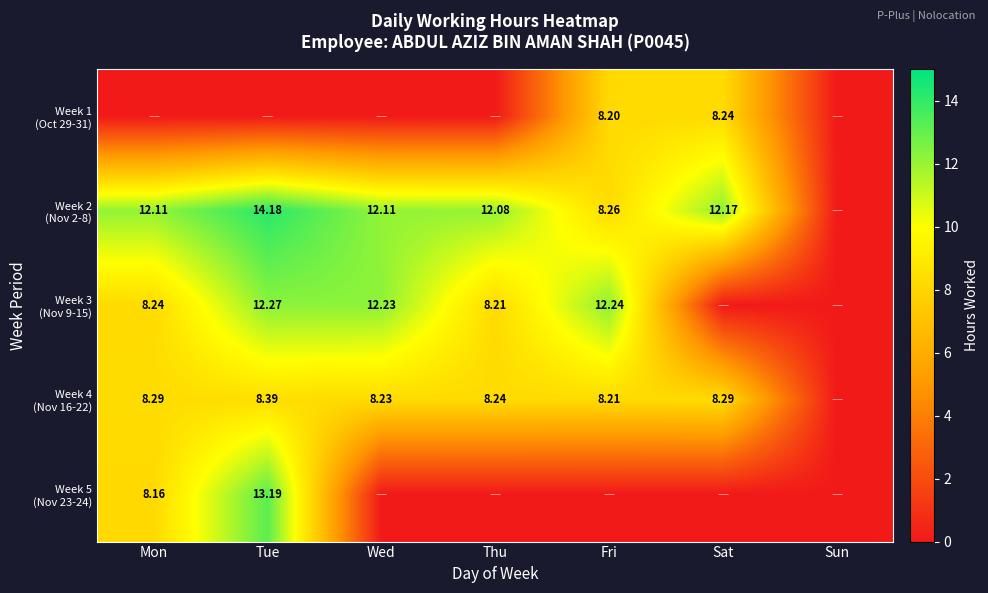

The Week 4 (Nov 16-22) series shows 8.3 at Sat. True or false?

True